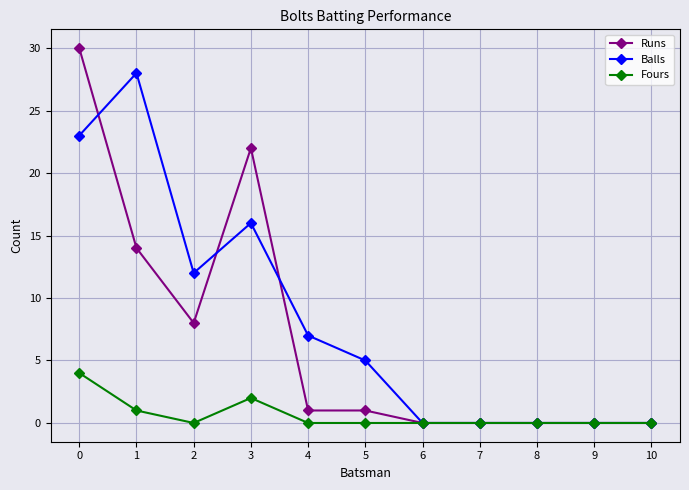

Count the Fours values in the range 0 to 1.

9